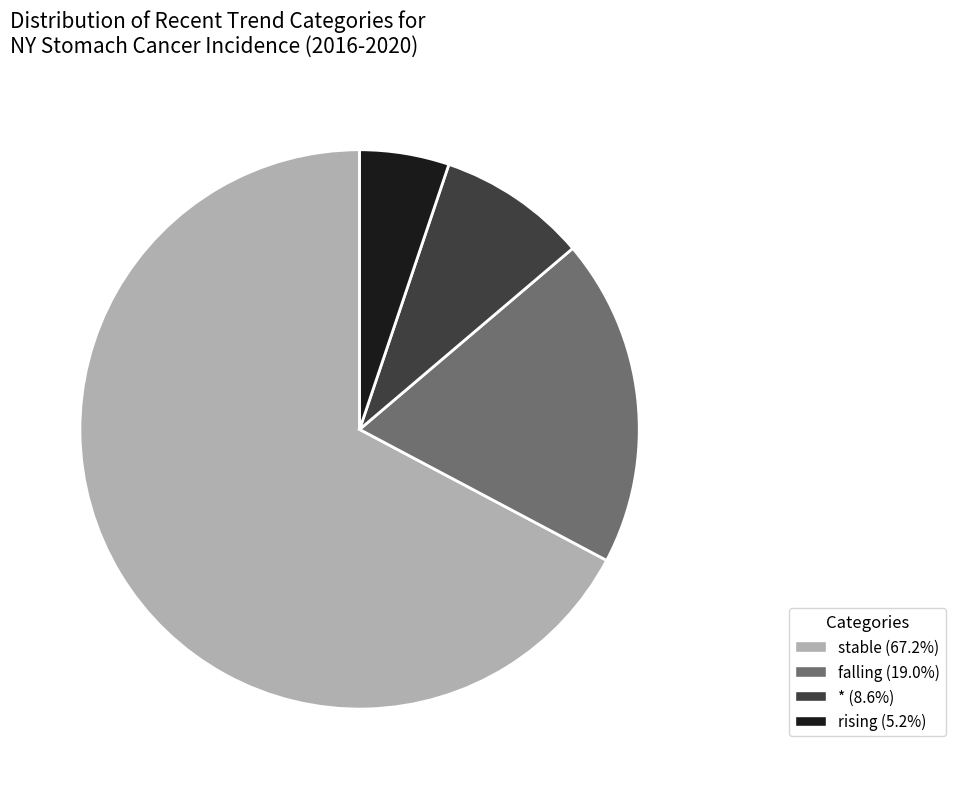

Combined, do rising (5.2%) and stable (67.2%) account for over 50%?

Yes